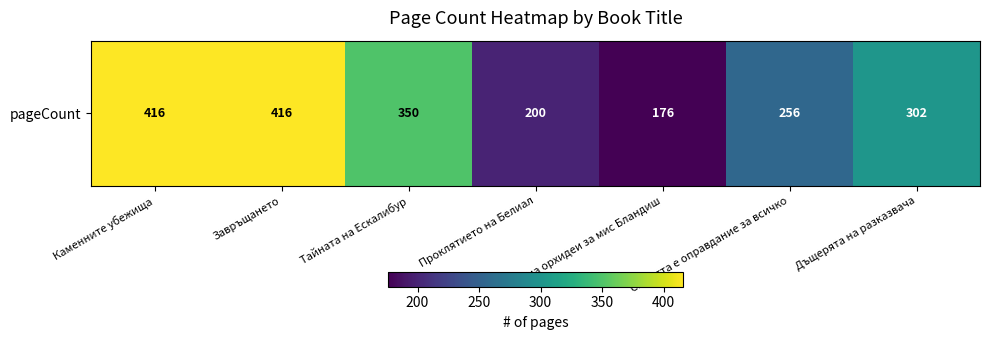

True or false: the data shows 256 at Смъртта е оправдание за всичко.

True